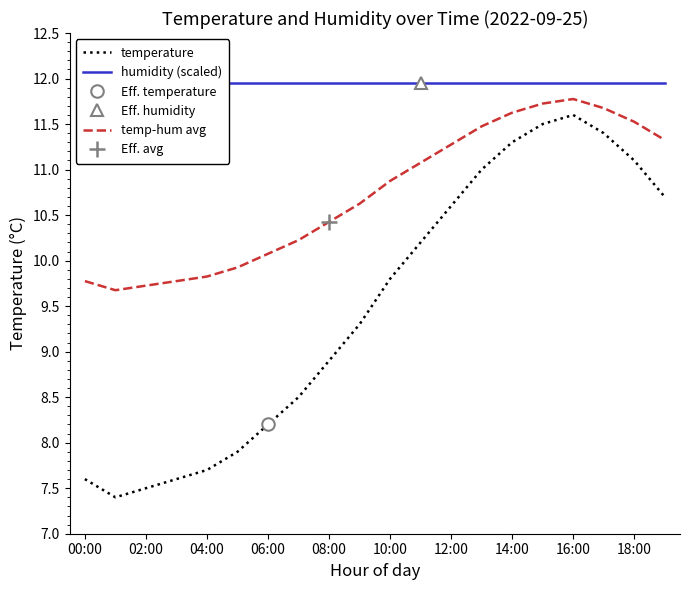

What are all the series names shown in the legend?

temperature, humidity (scaled), temp-hum avg